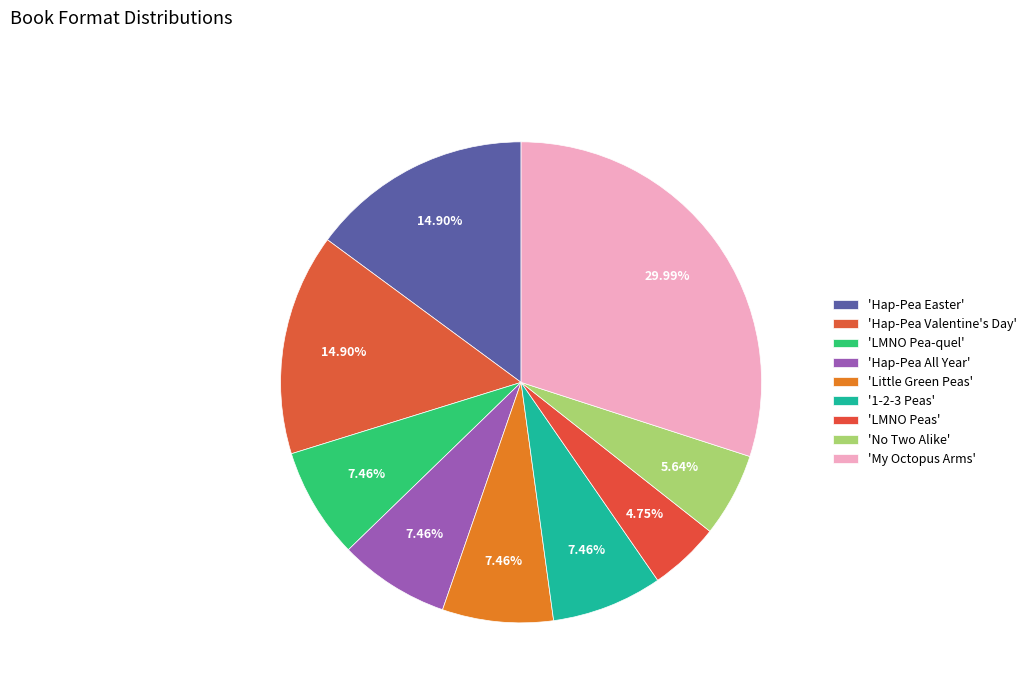

Count the number of slices in the pie.

9